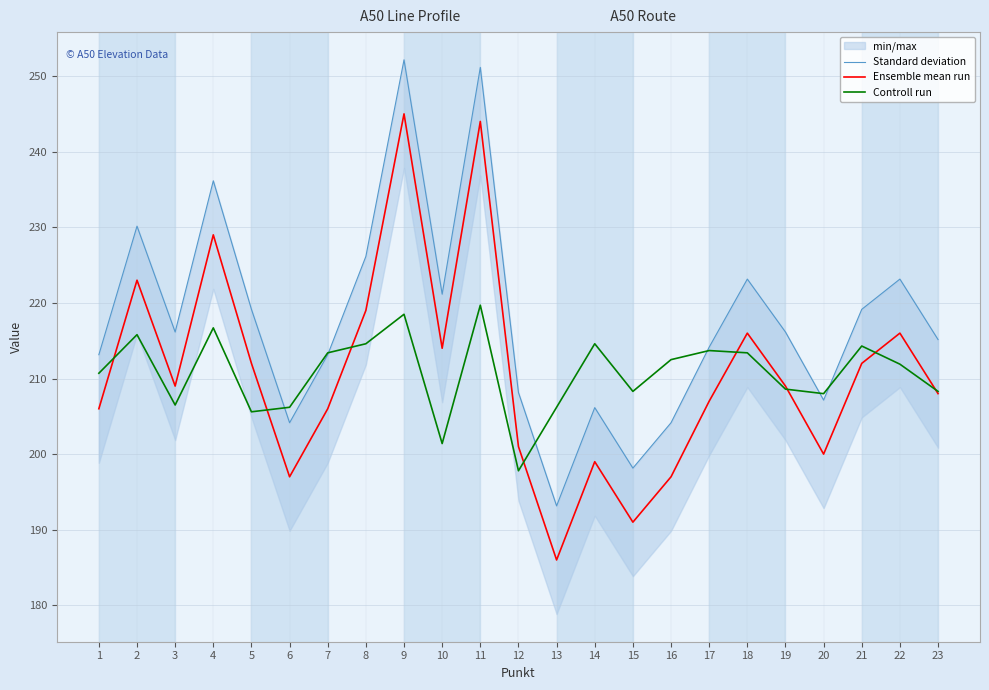

What is the lowest value of the Controll run series?

197.8